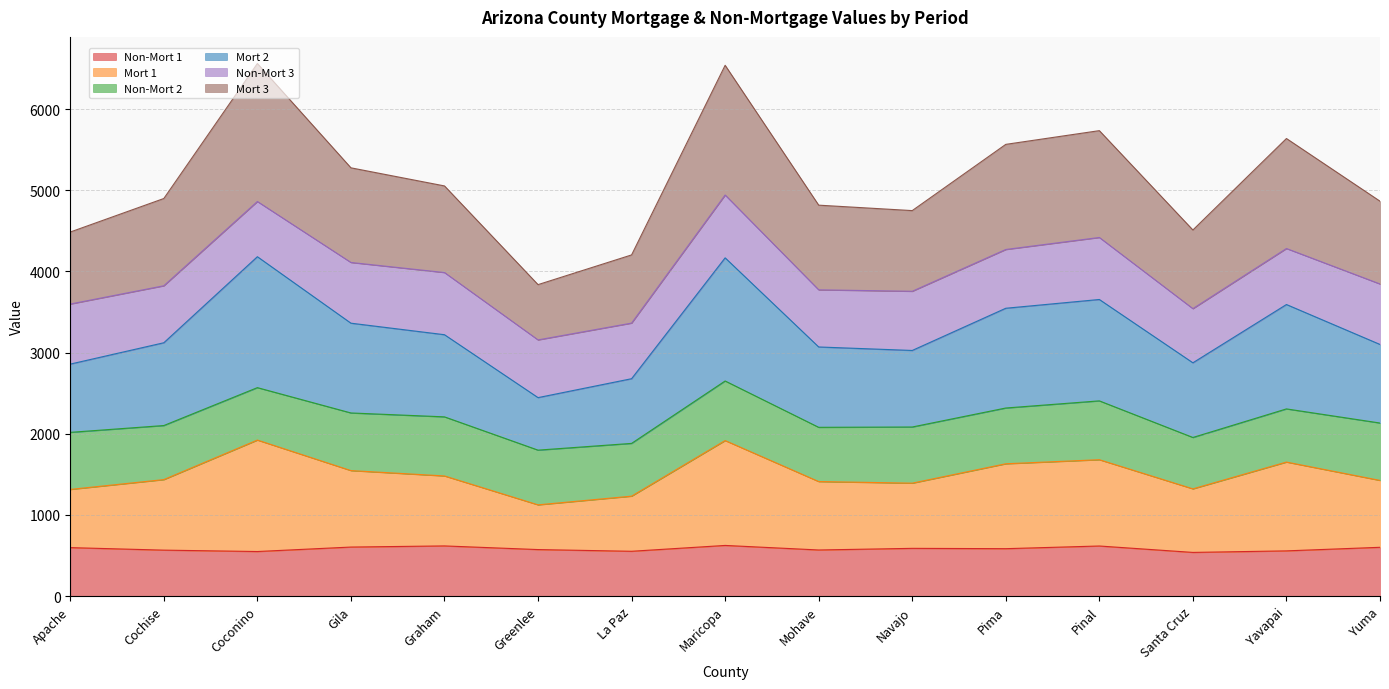

What is the total value across all series at Pima?

5566